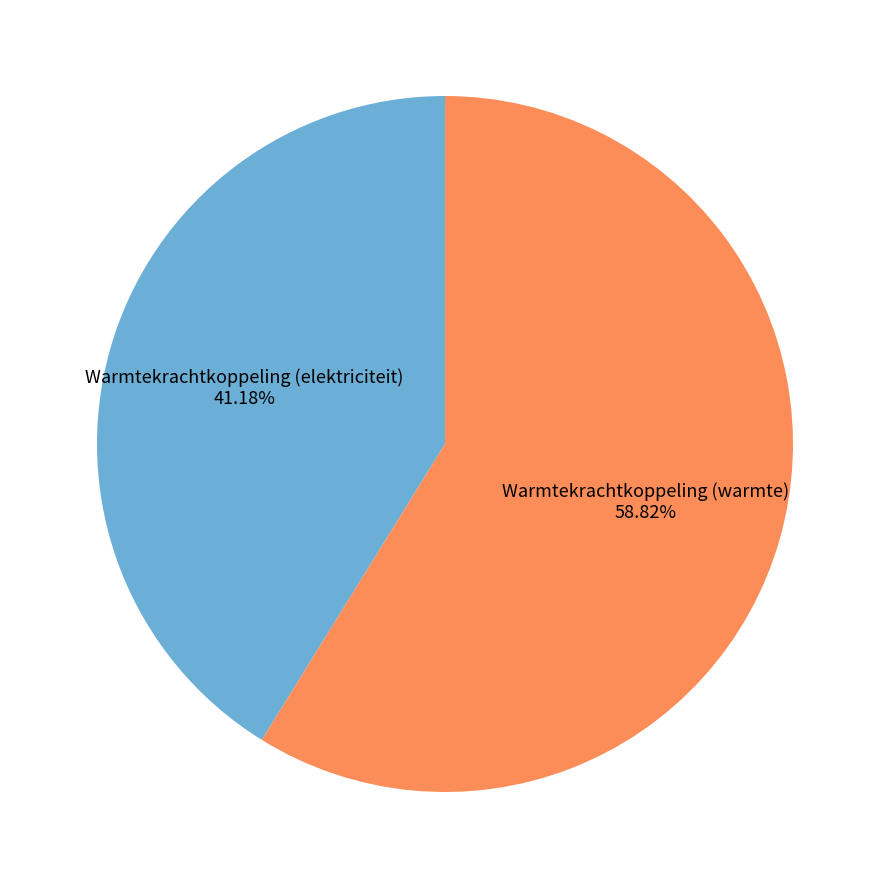

What is the largest slice in the pie chart?

Warmtekrachtkoppeling (warmte)